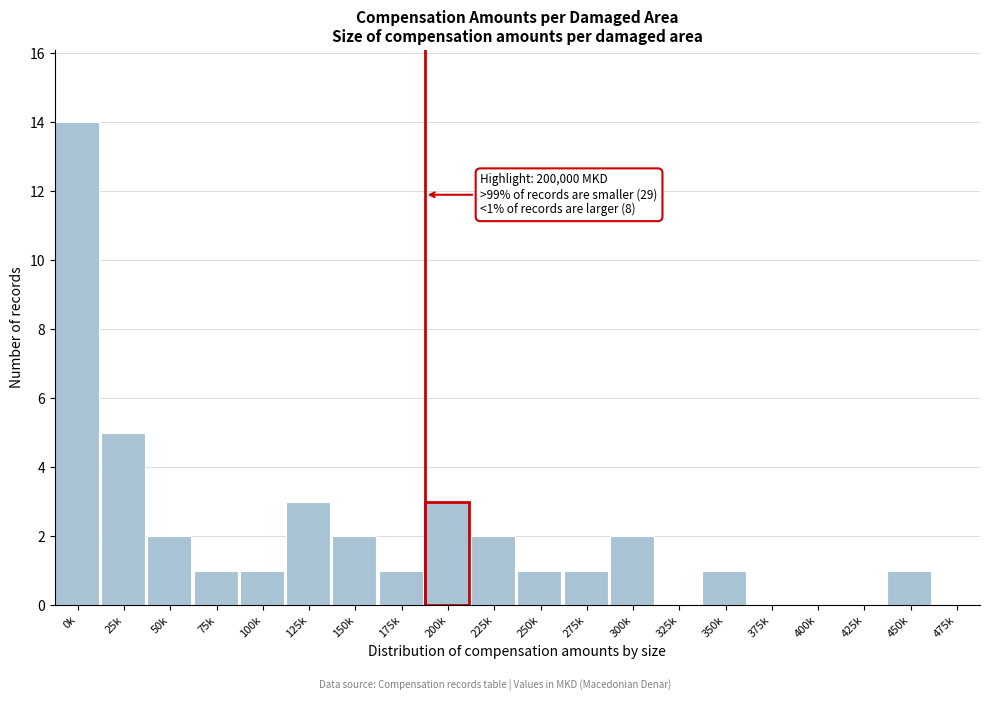

Reading left to right, list all the values displayed in this chart.

0k=14	25k=5	50k=2	75k=1	100k=1	125k=3	150k=2	175k=1	200k=3	225k=2	250k=1	275k=1	300k=2	325k=0	350k=1	375k=0	400k=0	425k=0	450k=1	475k=0